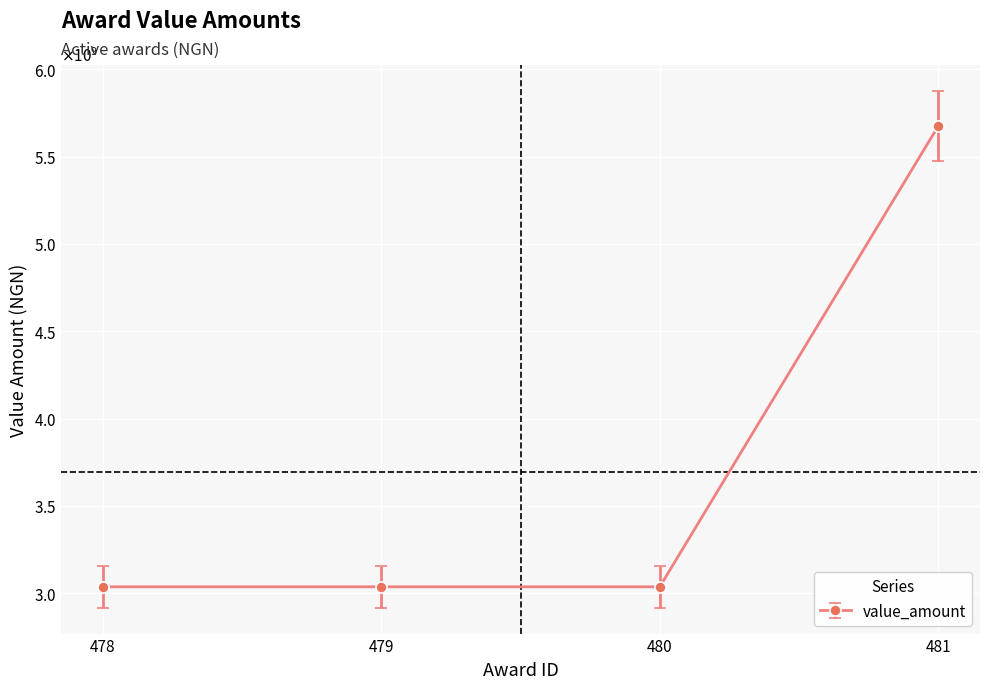

What is the difference between the maximum and minimum values?

2637695252